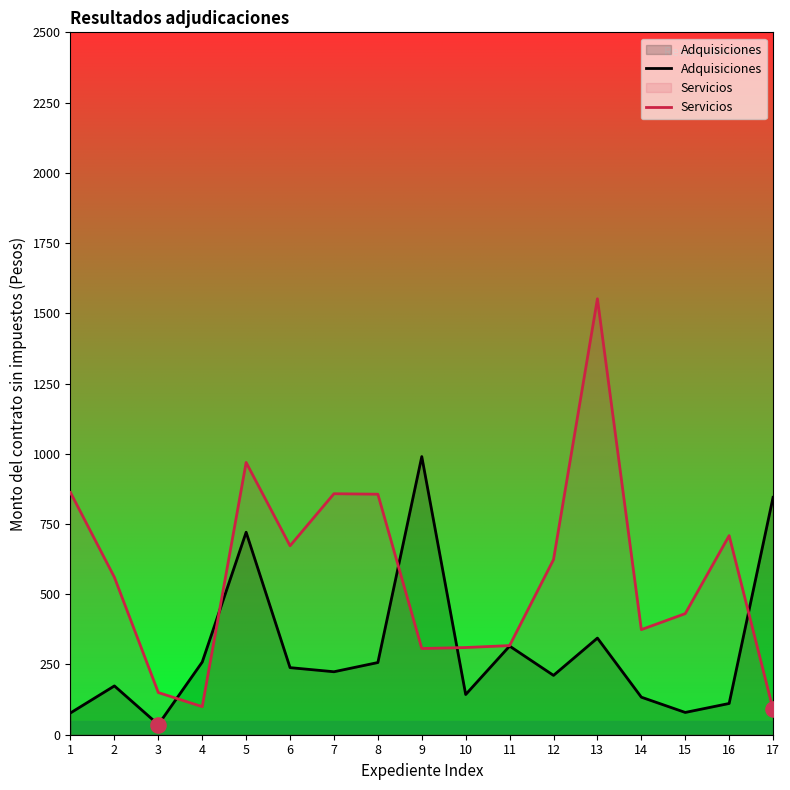

Is the value of Servicios at 2 greater than the value of Adquisiciones at 3?

Yes